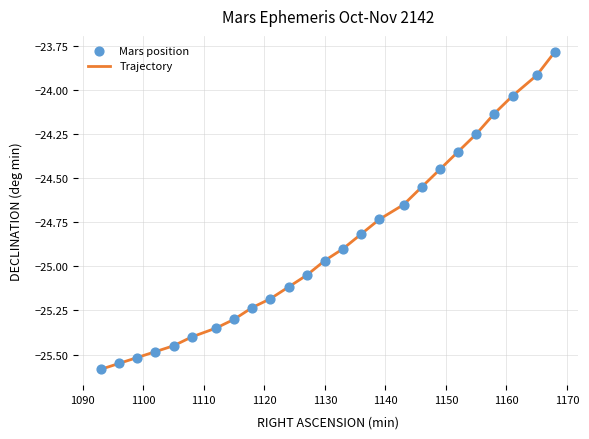

What is the difference between the maximum and minimum values?

1.8